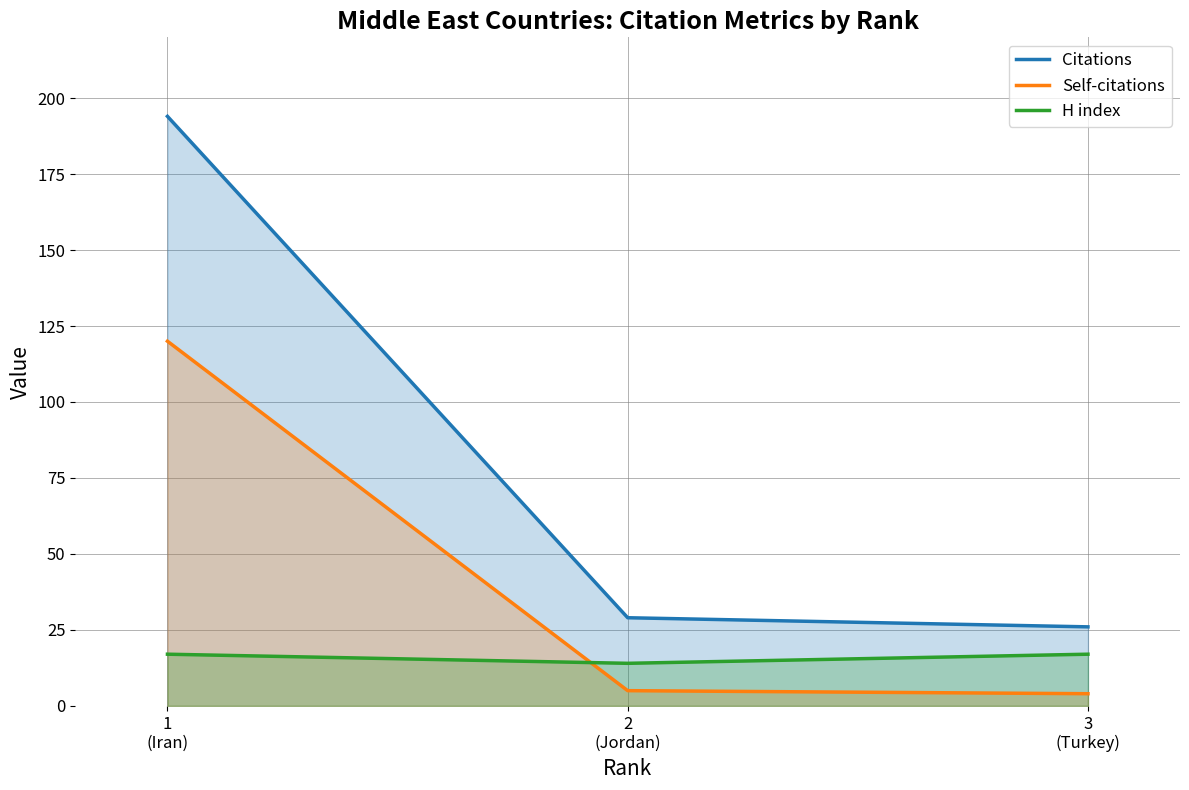

Count the number of categories in the chart.

3